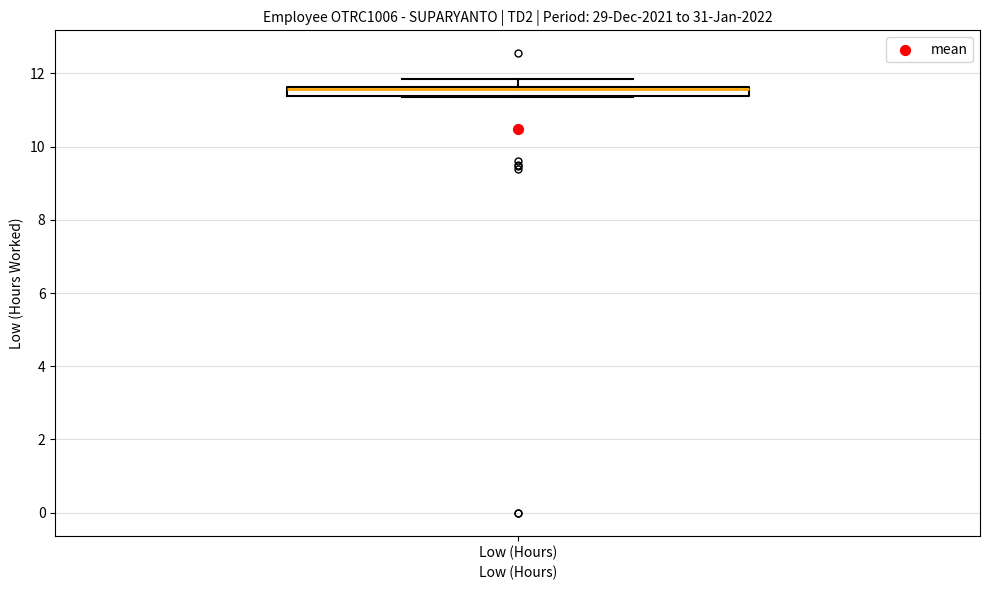

Where does the upper whisker of the box for Low (Hours) end on the y-axis? The values are not printed on the chart, so give them approximately, as read against the axis.

11.8